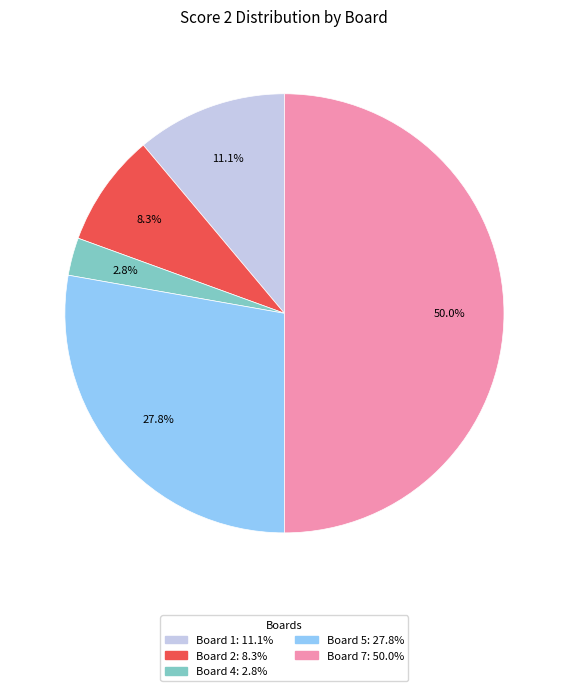

To the nearest percent, what is the average slice percentage?

20%